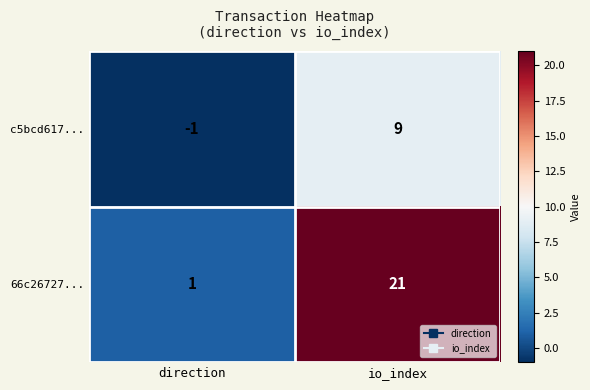

What is the difference between the highest and lowest values at direction?

2